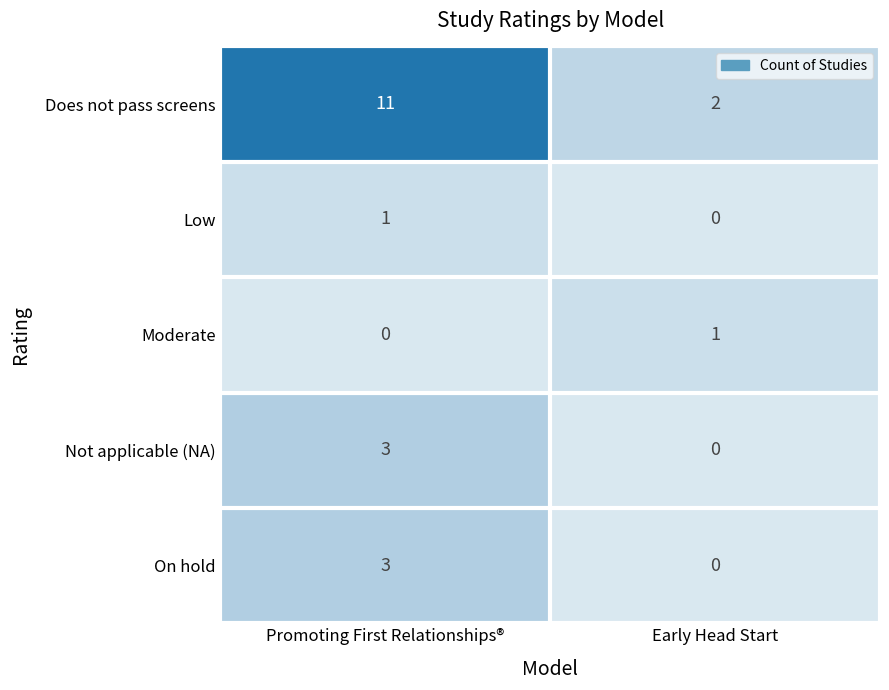

The value of Moderate at Promoting First Relationships® is 1. True or false?

False